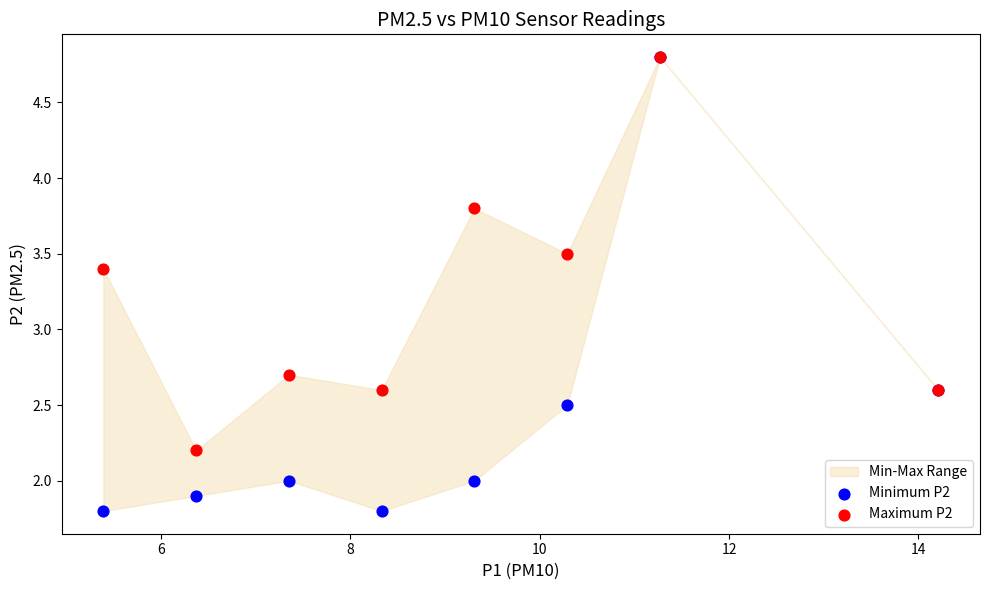

Across all series, what Y value is closest to 3?

2.7